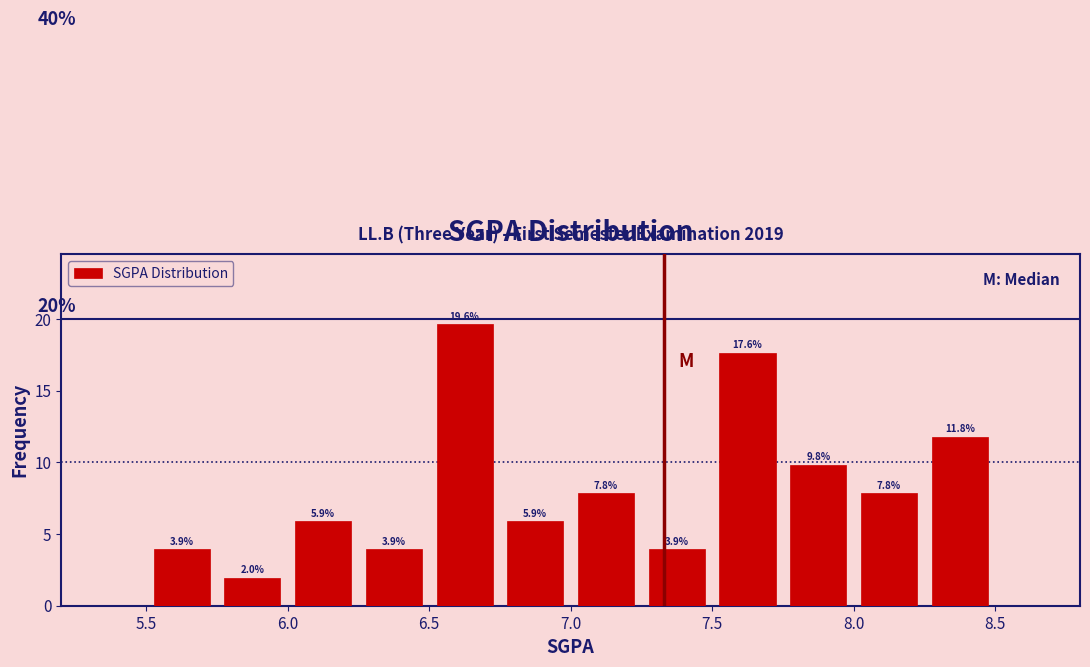

Over which range of the x-axis is the bar tallest?

6.50 to 6.75